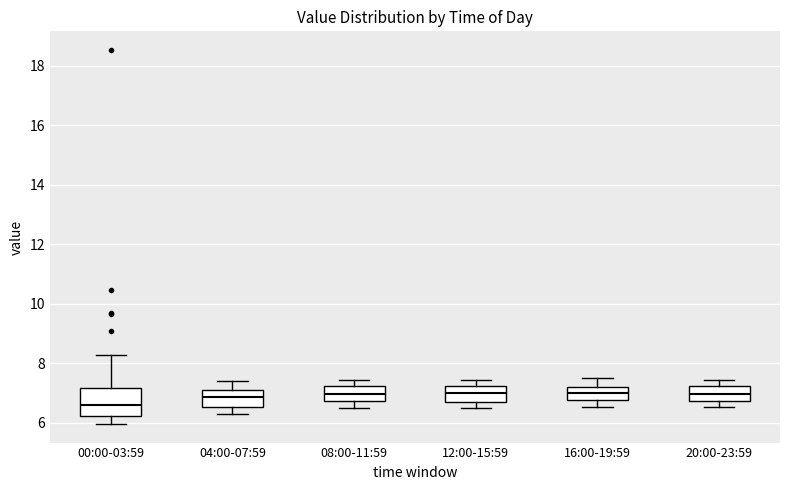

Reading left to right, read every box against the y-axis: the position of its median line, the range the box covers, and the ends of its whiskers. The values are not printed on the chart, so give them approximately, as read against the axis.

00:00-03:59: median 6.6, box 6.2 to 7.2, whiskers 6.0 to 8.2
04:00-07:59: median 6.8, box 6.6 to 7.2, whiskers 6.4 to 7.4
08:00-11:59: median 7.0, box 6.8 to 7.2, whiskers 6.6 to 7.4
12:00-15:59: median 7.0, box 6.8 to 7.2, whiskers 6.6 to 7.4
16:00-19:59: median 7.0, box 6.8 to 7.2, whiskers 6.6 to 7.6
20:00-23:59: median 7.0, box 6.8 to 7.2, whiskers 6.6 to 7.4